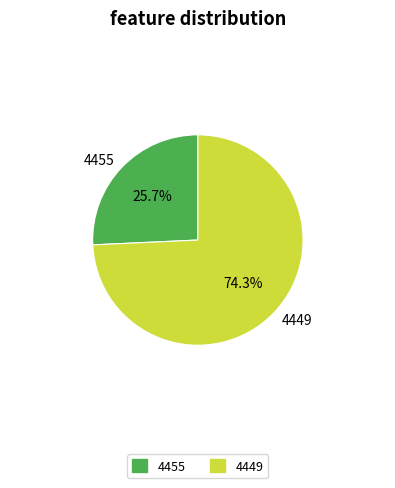

Between 4449 and 4455, which is larger?

4449